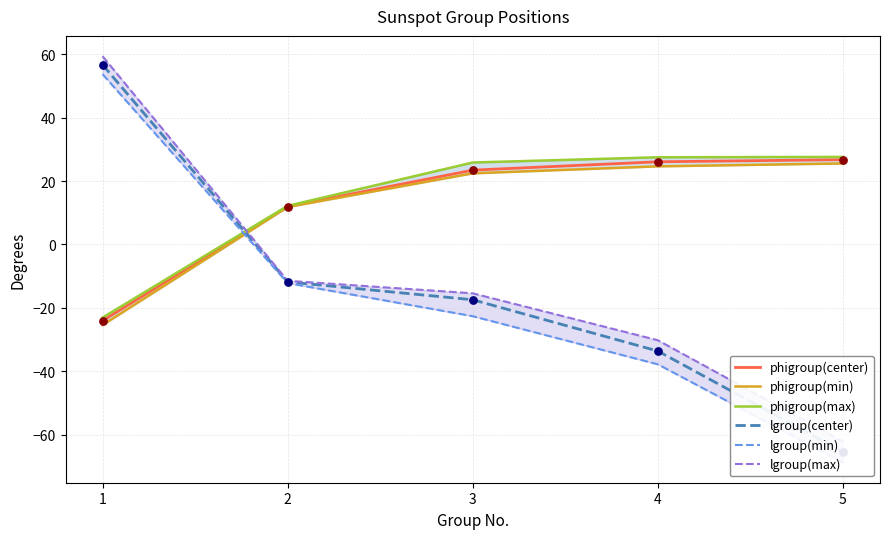

Which series contains the highest Y value?

lgroup(max)